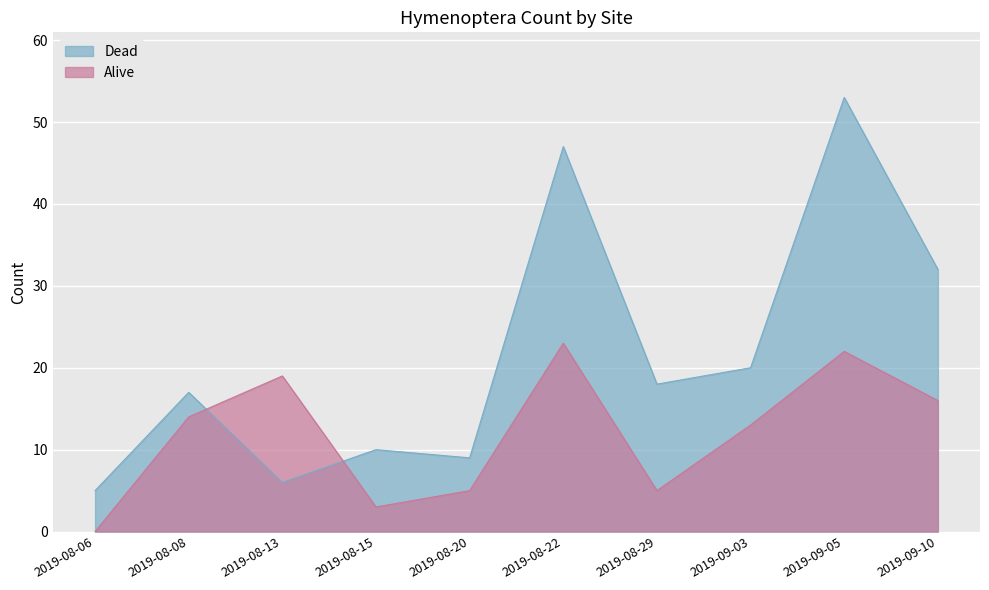

What is the average value of the Dead series?

22